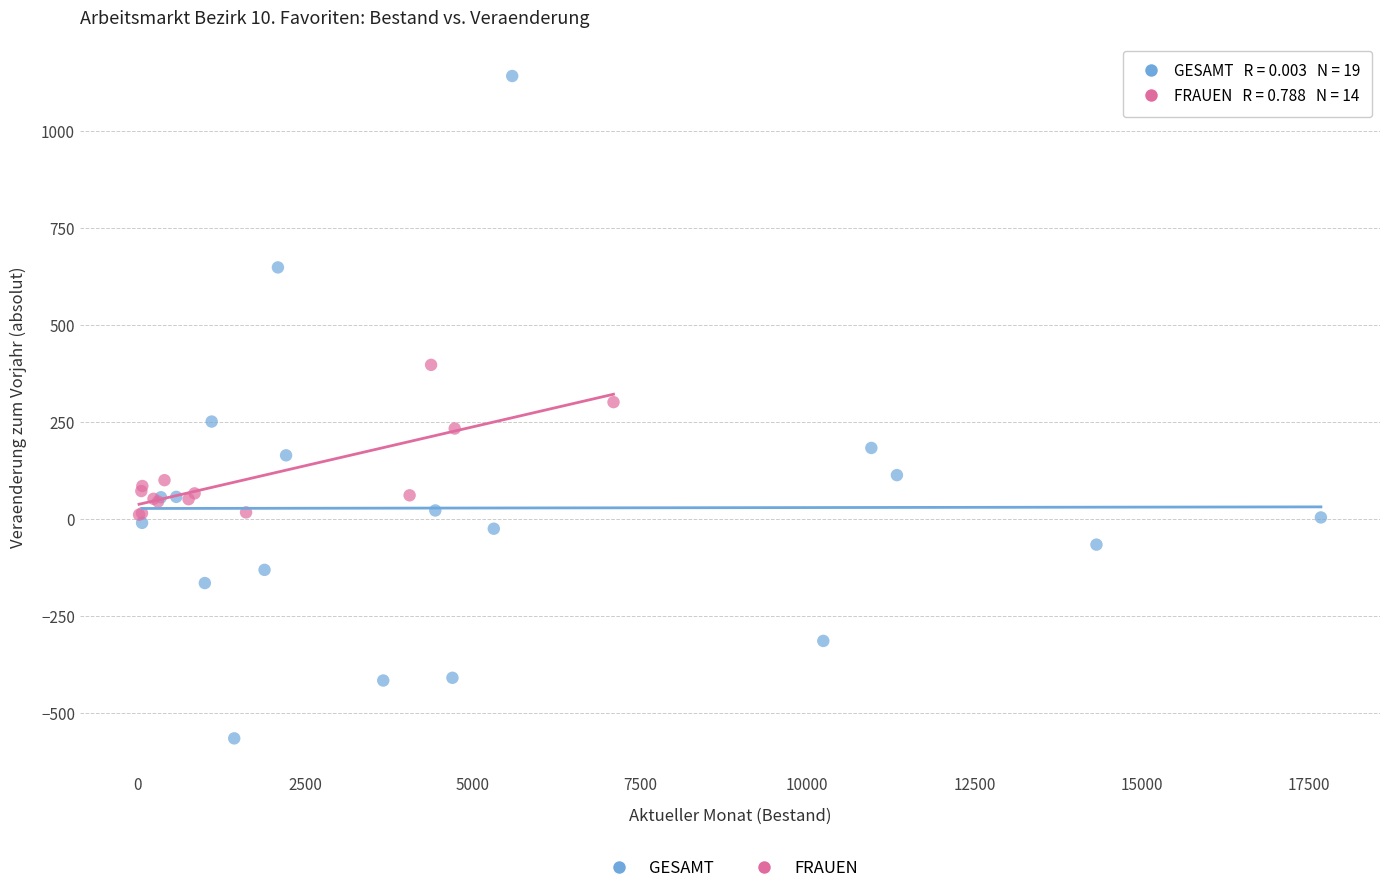

Which series reaches the minimum Y coordinate?

GESAMT